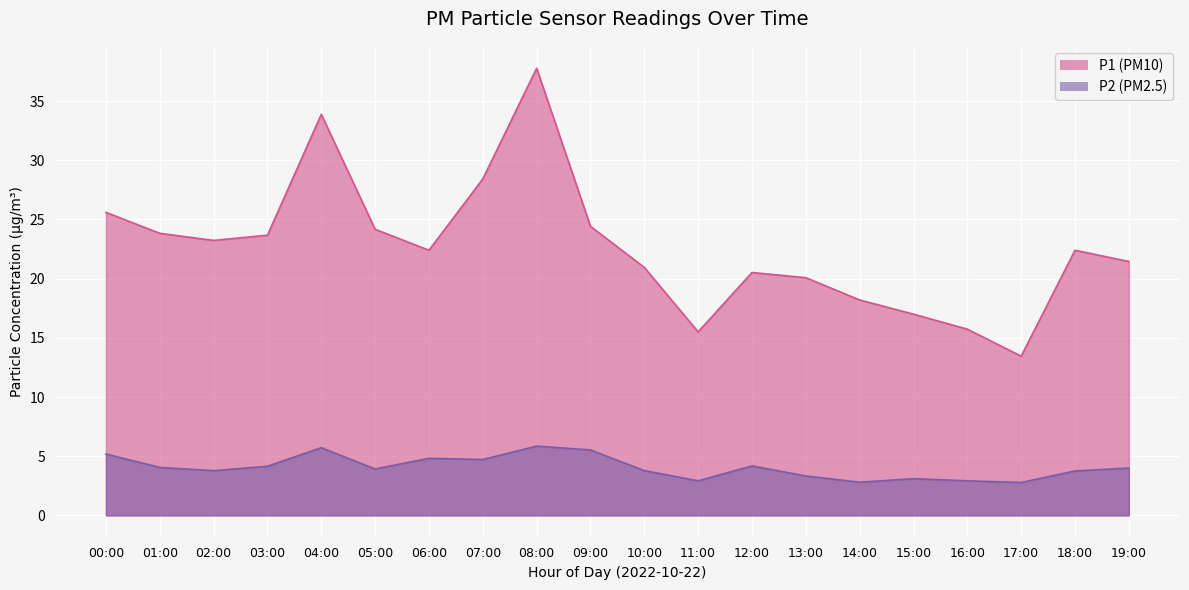

How many categories are shown in the chart?

20